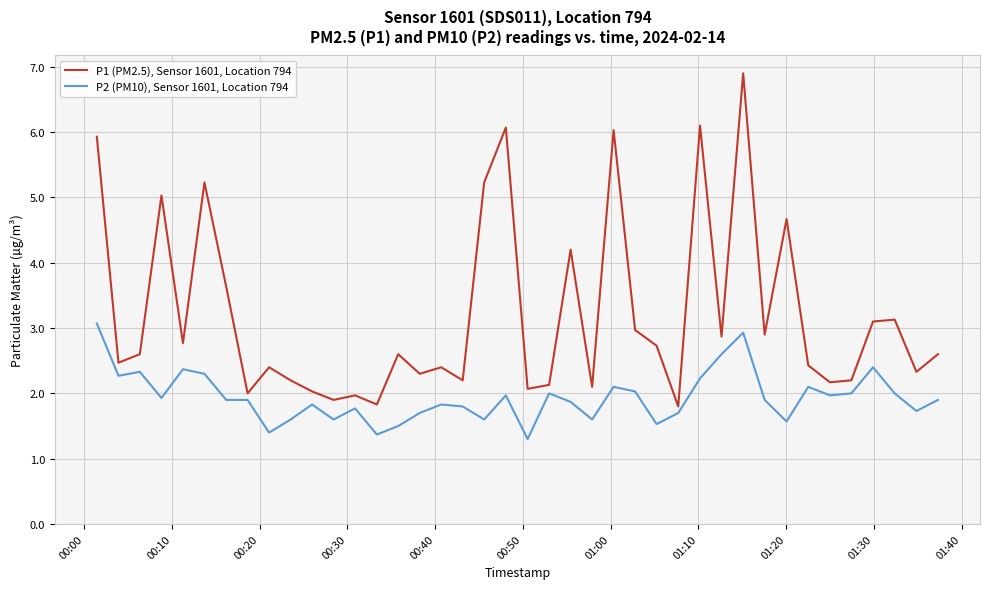

What are all the series names shown in the legend?

P1 (PM2.5), Sensor 1601, Location 794, P2 (PM10), Sensor 1601, Location 794